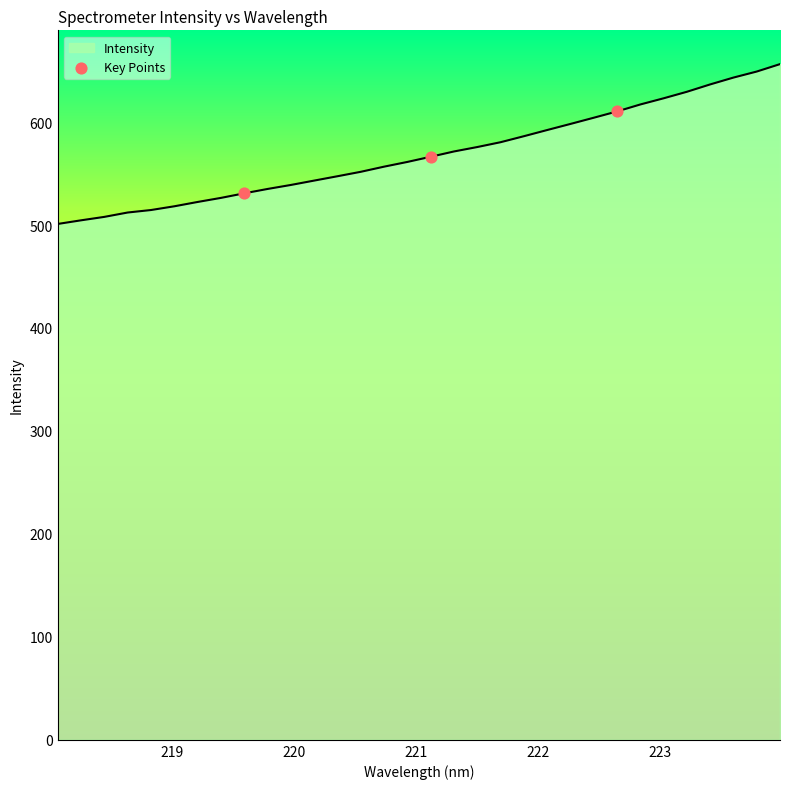

What is the difference between the maximum and minimum values?

155.2